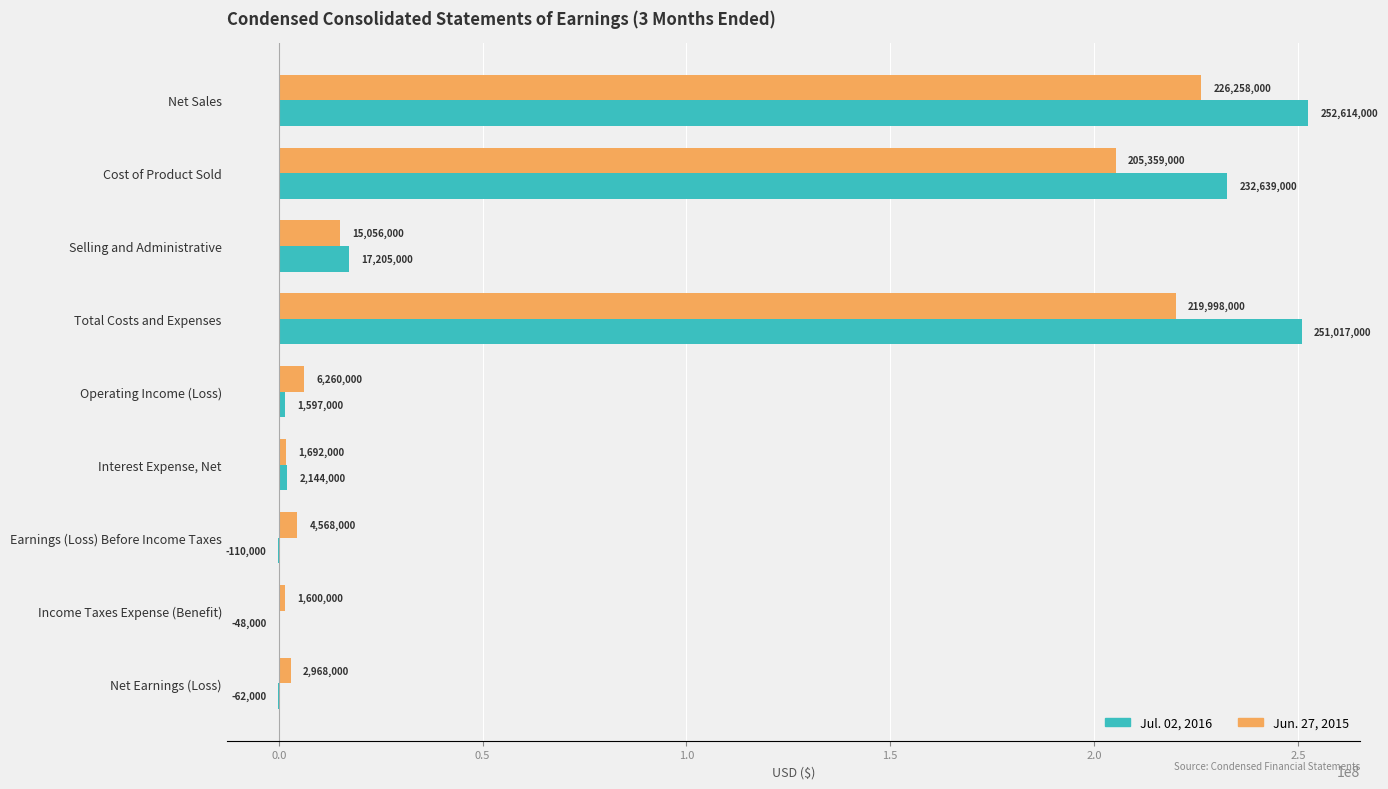

What is the sum of all Jul. 02, 2016 values?

756996000